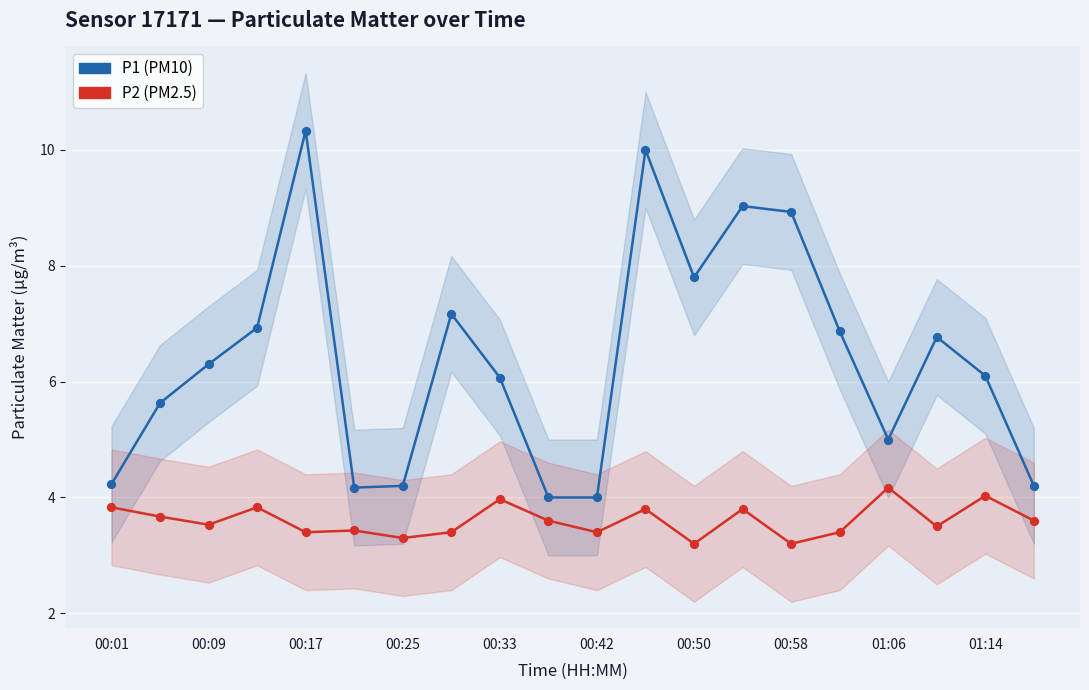

Which series reaches the maximum Y coordinate?

P1